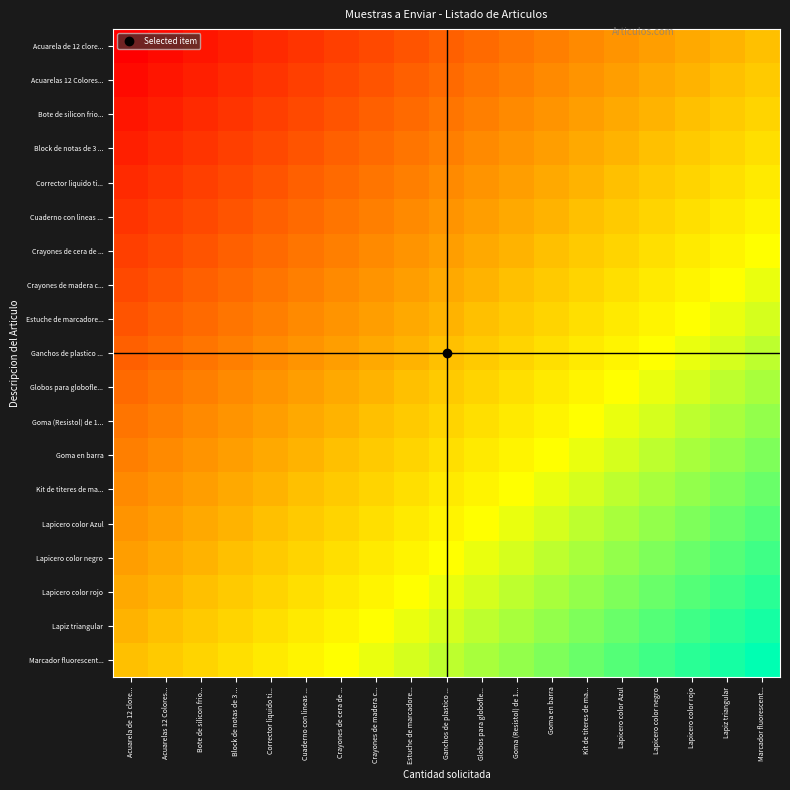

Reading right to left, what are all the values shown in this chart?

Acuarela de 12 clore...: Marcador fluorescent...=0.5	Lapiz triangular=0.5	Lapicero color rojo=0.4	Lapicero color negro=0.4	Lapicero color Azul=0.4	Kit de titeres de ma...=0.4	Goma en barra=0.3	Goma (Resistol) de 1...=0.3	Globos para globofle...=0.3	Ganchos de plastico ...=0.2	Estuche de marcadore...=0.2	Crayones de madera c...=0.2	Crayones de cera de ...=0.2	Cuaderno con lineas ...=0.1	Corrector liquido ti...=0.1	Block de notas de 3 ...=0.1	Bote de silicon frio...=0.1	Acuarelas 12 Colores...=0.0	Acuarela de 12 clore...=0.0
Acuarelas 12 Colores...: Marcador fluorescent...=0.5	Lapiz triangular=0.5	Lapicero color rojo=0.5	Lapicero color negro=0.4	Lapicero color Azul=0.4	Kit de titeres de ma...=0.4	Goma en barra=0.4	Goma (Resistol) de 1...=0.3	Globos para globofle...=0.3	Ganchos de plastico ...=0.3	Estuche de marcadore...=0.2	Crayones de madera c...=0.2	Crayones de cera de ...=0.2	Cuaderno con lineas ...=0.2	Corrector liquido ti...=0.1	Block de notas de 3 ...=0.1	Bote de silicon frio...=0.1	Acuarelas 12 Colores...=0.1	Acuarela de 12 clore...=0.0
Bote de silicon frio...: Marcador fluorescent...=0.6	Lapiz triangular=0.5	Lapicero color rojo=0.5	Lapicero color negro=0.5	Lapicero color Azul=0.4	Kit de titeres de ma...=0.4	Goma en barra=0.4	Goma (Resistol) de 1...=0.4	Globos para globofle...=0.3	Ganchos de plastico ...=0.3	Estuche de marcadore...=0.3	Crayones de madera c...=0.2	Crayones de cera de ...=0.2	Cuaderno con lineas ...=0.2	Corrector liquido ti...=0.2	Block de notas de 3 ...=0.1	Bote de silicon frio...=0.1	Acuarelas 12 Colores...=0.1	Acuarela de 12 clore...=0.1
Block de notas de 3 ...: Marcador fluorescent...=0.6	Lapiz triangular=0.6	Lapicero color rojo=0.5	Lapicero color negro=0.5	Lapicero color Azul=0.5	Kit de titeres de ma...=0.4	Goma en barra=0.4	Goma (Resistol) de 1...=0.4	Globos para globofle...=0.4	Ganchos de plastico ...=0.3	Estuche de marcadore...=0.3	Crayones de madera c...=0.3	Crayones de cera de ...=0.2	Cuaderno con lineas ...=0.2	Corrector liquido ti...=0.2	Block de notas de 3 ...=0.2	Bote de silicon frio...=0.1	Acuarelas 12 Colores...=0.1	Acuarela de 12 clore...=0.1
Corrector liquido ti...: Marcador fluorescent...=0.6	Lapiz triangular=0.6	Lapicero color rojo=0.6	Lapicero color negro=0.5	Lapicero color Azul=0.5	Kit de titeres de ma...=0.5	Goma en barra=0.4	Goma (Resistol) de 1...=0.4	Globos para globofle...=0.4	Ganchos de plastico ...=0.4	Estuche de marcadore...=0.3	Crayones de madera c...=0.3	Crayones de cera de ...=0.3	Cuaderno con lineas ...=0.2	Corrector liquido ti...=0.2	Block de notas de 3 ...=0.2	Bote de silicon frio...=0.2	Acuarelas 12 Colores...=0.1	Acuarela de 12 clore...=0.1
Cuaderno con lineas ...: Marcador fluorescent...=0.6	Lapiz triangular=0.6	Lapicero color rojo=0.6	Lapicero color negro=0.6	Lapicero color Azul=0.5	Kit de titeres de ma...=0.5	Goma en barra=0.5	Goma (Resistol) de 1...=0.4	Globos para globofle...=0.4	Ganchos de plastico ...=0.4	Estuche de marcadore...=0.4	Crayones de madera c...=0.3	Crayones de cera de ...=0.3	Cuaderno con lineas ...=0.3	Corrector liquido ti...=0.2	Block de notas de 3 ...=0.2	Bote de silicon frio...=0.2	Acuarelas 12 Colores...=0.2	Acuarela de 12 clore...=0.1
Crayones de cera de ...: Marcador fluorescent...=0.7	Lapiz triangular=0.6	Lapicero color rojo=0.6	Lapicero color negro=0.6	Lapicero color Azul=0.6	Kit de titeres de ma...=0.5	Goma en barra=0.5	Goma (Resistol) de 1...=0.5	Globos para globofle...=0.4	Ganchos de plastico ...=0.4	Estuche de marcadore...=0.4	Crayones de madera c...=0.4	Crayones de cera de ...=0.3	Cuaderno con lineas ...=0.3	Corrector liquido ti...=0.3	Block de notas de 3 ...=0.2	Bote de silicon frio...=0.2	Acuarelas 12 Colores...=0.2	Acuarela de 12 clore...=0.2
Crayones de madera c...: Marcador fluorescent...=0.7	Lapiz triangular=0.7	Lapicero color rojo=0.6	Lapicero color negro=0.6	Lapicero color Azul=0.6	Kit de titeres de ma...=0.6	Goma en barra=0.5	Goma (Resistol) de 1...=0.5	Globos para globofle...=0.5	Ganchos de plastico ...=0.4	Estuche de marcadore...=0.4	Crayones de madera c...=0.4	Crayones de cera de ...=0.4	Cuaderno con lineas ...=0.3	Corrector liquido ti...=0.3	Block de notas de 3 ...=0.3	Bote de silicon frio...=0.2	Acuarelas 12 Colores...=0.2	Acuarela de 12 clore...=0.2
Estuche de marcadore...: Marcador fluorescent...=0.7	Lapiz triangular=0.7	Lapicero color rojo=0.7	Lapicero color negro=0.6	Lapicero color Azul=0.6	Kit de titeres de ma...=0.6	Goma en barra=0.6	Goma (Resistol) de 1...=0.5	Globos para globofle...=0.5	Ganchos de plastico ...=0.5	Estuche de marcadore...=0.4	Crayones de madera c...=0.4	Crayones de cera de ...=0.4	Cuaderno con lineas ...=0.4	Corrector liquido ti...=0.3	Block de notas de 3 ...=0.3	Bote de silicon frio...=0.3	Acuarelas 12 Colores...=0.2	Acuarela de 12 clore...=0.2
Ganchos de plastico ...: Marcador fluorescent...=0.8	Lapiz triangular=0.7	Lapicero color rojo=0.7	Lapicero color negro=0.7	Lapicero color Azul=0.6	Kit de titeres de ma...=0.6	Goma en barra=0.6	Goma (Resistol) de 1...=0.6	Globos para globofle...=0.5	Ganchos de plastico ...=0.5	Estuche de marcadore...=0.5	Crayones de madera c...=0.4	Crayones de cera de ...=0.4	Cuaderno con lineas ...=0.4	Corrector liquido ti...=0.4	Block de notas de 3 ...=0.3	Bote de silicon frio...=0.3	Acuarelas 12 Colores...=0.3	Acuarela de 12 clore...=0.2
Globos para globofle...: Marcador fluorescent...=0.8	Lapiz triangular=0.8	Lapicero color rojo=0.7	Lapicero color negro=0.7	Lapicero color Azul=0.7	Kit de titeres de ma...=0.6	Goma en barra=0.6	Goma (Resistol) de 1...=0.6	Globos para globofle...=0.6	Ganchos de plastico ...=0.5	Estuche de marcadore...=0.5	Crayones de madera c...=0.5	Crayones de cera de ...=0.4	Cuaderno con lineas ...=0.4	Corrector liquido ti...=0.4	Block de notas de 3 ...=0.4	Bote de silicon frio...=0.3	Acuarelas 12 Colores...=0.3	Acuarela de 12 clore...=0.3
Goma (Resistol) de 1...: Marcador fluorescent...=0.8	Lapiz triangular=0.8	Lapicero color rojo=0.8	Lapicero color negro=0.7	Lapicero color Azul=0.7	Kit de titeres de ma...=0.7	Goma en barra=0.6	Goma (Resistol) de 1...=0.6	Globos para globofle...=0.6	Ganchos de plastico ...=0.6	Estuche de marcadore...=0.5	Crayones de madera c...=0.5	Crayones de cera de ...=0.5	Cuaderno con lineas ...=0.4	Corrector liquido ti...=0.4	Block de notas de 3 ...=0.4	Bote de silicon frio...=0.4	Acuarelas 12 Colores...=0.3	Acuarela de 12 clore...=0.3
Goma en barra: Marcador fluorescent...=0.8	Lapiz triangular=0.8	Lapicero color rojo=0.8	Lapicero color negro=0.8	Lapicero color Azul=0.7	Kit de titeres de ma...=0.7	Goma en barra=0.7	Goma (Resistol) de 1...=0.6	Globos para globofle...=0.6	Ganchos de plastico ...=0.6	Estuche de marcadore...=0.6	Crayones de madera c...=0.5	Crayones de cera de ...=0.5	Cuaderno con lineas ...=0.5	Corrector liquido ti...=0.4	Block de notas de 3 ...=0.4	Bote de silicon frio...=0.4	Acuarelas 12 Colores...=0.4	Acuarela de 12 clore...=0.3
Kit de titeres de ma...: Marcador fluorescent...=0.9	Lapiz triangular=0.8	Lapicero color rojo=0.8	Lapicero color negro=0.8	Lapicero color Azul=0.8	Kit de titeres de ma...=0.7	Goma en barra=0.7	Goma (Resistol) de 1...=0.7	Globos para globofle...=0.6	Ganchos de plastico ...=0.6	Estuche de marcadore...=0.6	Crayones de madera c...=0.6	Crayones de cera de ...=0.5	Cuaderno con lineas ...=0.5	Corrector liquido ti...=0.5	Block de notas de 3 ...=0.4	Bote de silicon frio...=0.4	Acuarelas 12 Colores...=0.4	Acuarela de 12 clore...=0.4
Lapicero color Azul: Marcador fluorescent...=0.9	Lapiz triangular=0.9	Lapicero color rojo=0.8	Lapicero color negro=0.8	Lapicero color Azul=0.8	Kit de titeres de ma...=0.8	Goma en barra=0.7	Goma (Resistol) de 1...=0.7	Globos para globofle...=0.7	Ganchos de plastico ...=0.6	Estuche de marcadore...=0.6	Crayones de madera c...=0.6	Crayones de cera de ...=0.6	Cuaderno con lineas ...=0.5	Corrector liquido ti...=0.5	Block de notas de 3 ...=0.5	Bote de silicon frio...=0.4	Acuarelas 12 Colores...=0.4	Acuarela de 12 clore...=0.4
Lapicero color negro: Marcador fluorescent...=0.9	Lapiz triangular=0.9	Lapicero color rojo=0.9	Lapicero color negro=0.8	Lapicero color Azul=0.8	Kit de titeres de ma...=0.8	Goma en barra=0.8	Goma (Resistol) de 1...=0.7	Globos para globofle...=0.7	Ganchos de plastico ...=0.7	Estuche de marcadore...=0.6	Crayones de madera c...=0.6	Crayones de cera de ...=0.6	Cuaderno con lineas ...=0.6	Corrector liquido ti...=0.5	Block de notas de 3 ...=0.5	Bote de silicon frio...=0.5	Acuarelas 12 Colores...=0.4	Acuarela de 12 clore...=0.4
Lapicero color rojo: Marcador fluorescent...=0.9	Lapiz triangular=0.9	Lapicero color rojo=0.9	Lapicero color negro=0.9	Lapicero color Azul=0.8	Kit de titeres de ma...=0.8	Goma en barra=0.8	Goma (Resistol) de 1...=0.8	Globos para globofle...=0.7	Ganchos de plastico ...=0.7	Estuche de marcadore...=0.7	Crayones de madera c...=0.6	Crayones de cera de ...=0.6	Cuaderno con lineas ...=0.6	Corrector liquido ti...=0.6	Block de notas de 3 ...=0.5	Bote de silicon frio...=0.5	Acuarelas 12 Colores...=0.5	Acuarela de 12 clore...=0.4
Lapiz triangular: Marcador fluorescent...=1.0	Lapiz triangular=0.9	Lapicero color rojo=0.9	Lapicero color negro=0.9	Lapicero color Azul=0.9	Kit de titeres de ma...=0.8	Goma en barra=0.8	Goma (Resistol) de 1...=0.8	Globos para globofle...=0.8	Ganchos de plastico ...=0.7	Estuche de marcadore...=0.7	Crayones de madera c...=0.7	Crayones de cera de ...=0.6	Cuaderno con lineas ...=0.6	Corrector liquido ti...=0.6	Block de notas de 3 ...=0.6	Bote de silicon frio...=0.5	Acuarelas 12 Colores...=0.5	Acuarela de 12 clore...=0.5
Marcador fluorescent...: Marcador fluorescent...=1.0	Lapiz triangular=1.0	Lapicero color rojo=0.9	Lapicero color negro=0.9	Lapicero color Azul=0.9	Kit de titeres de ma...=0.9	Goma en barra=0.8	Goma (Resistol) de 1...=0.8	Globos para globofle...=0.8	Ganchos de plastico ...=0.8	Estuche de marcadore...=0.7	Crayones de madera c...=0.7	Crayones de cera de ...=0.7	Cuaderno con lineas ...=0.6	Corrector liquido ti...=0.6	Block de notas de 3 ...=0.6	Bote de silicon frio...=0.6	Acuarelas 12 Colores...=0.5	Acuarela de 12 clore...=0.5